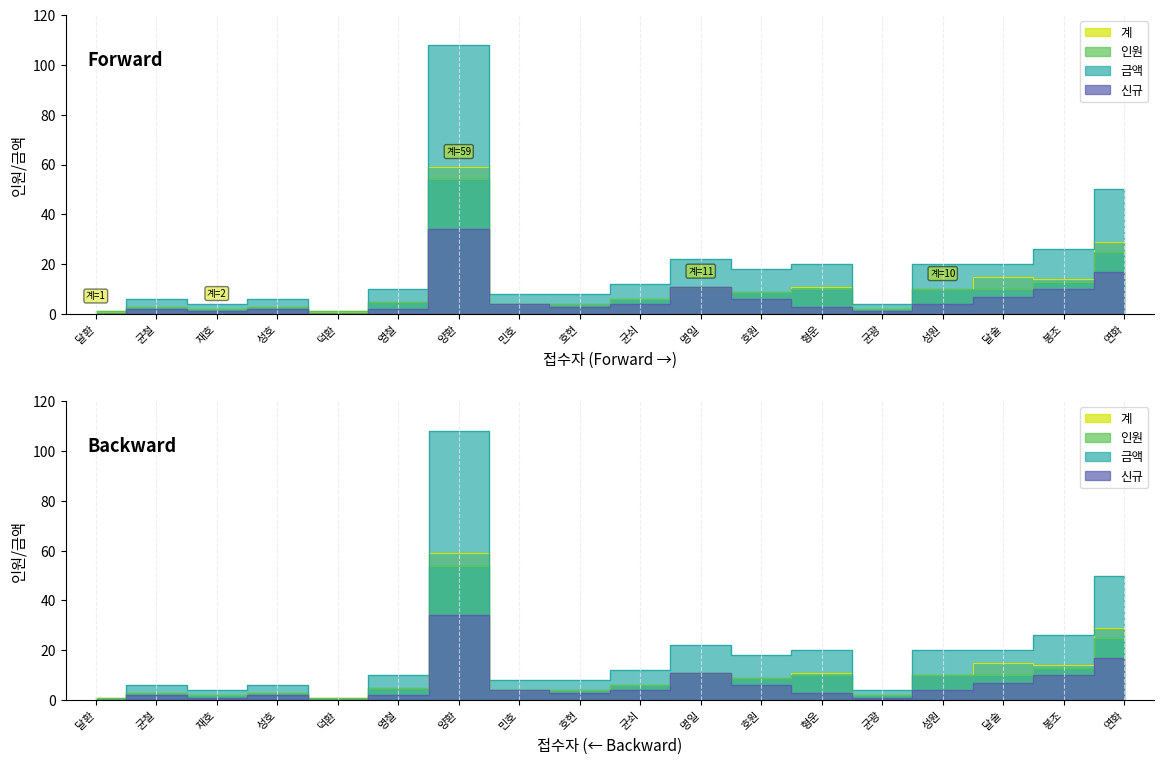

What is the greatest value displayed?

108